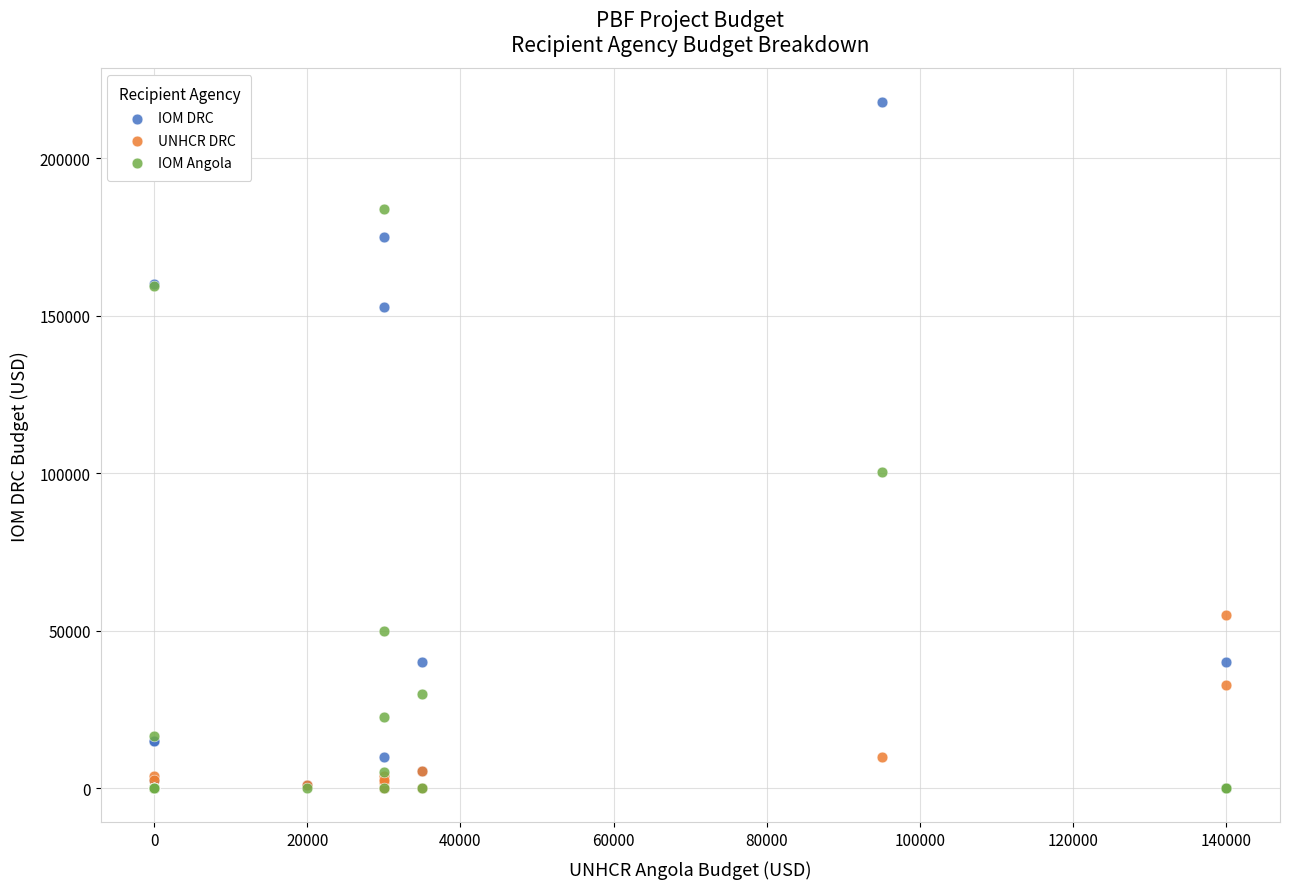

Across all series, what Y value is closest to 108900?

100438